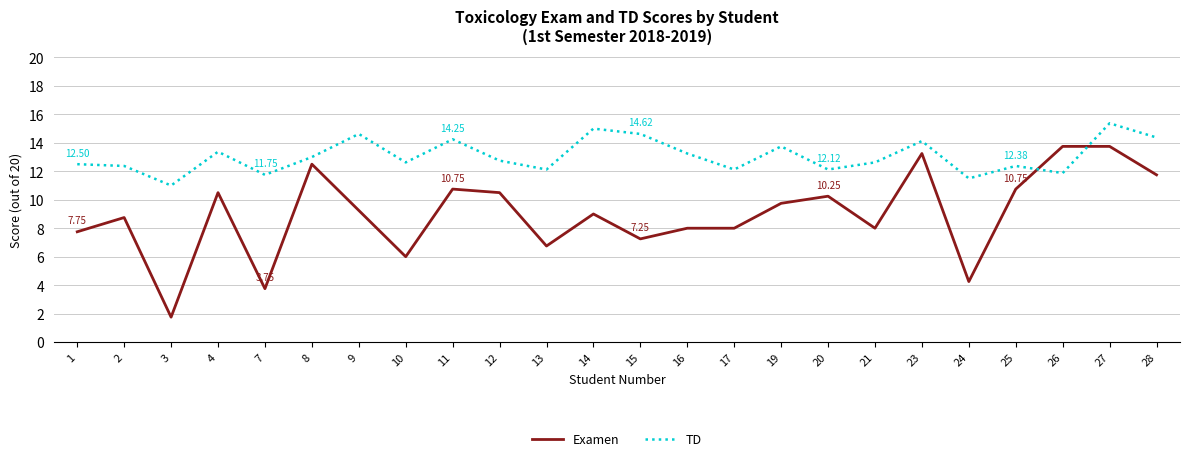

What is the total value across all series at 8?

25.5